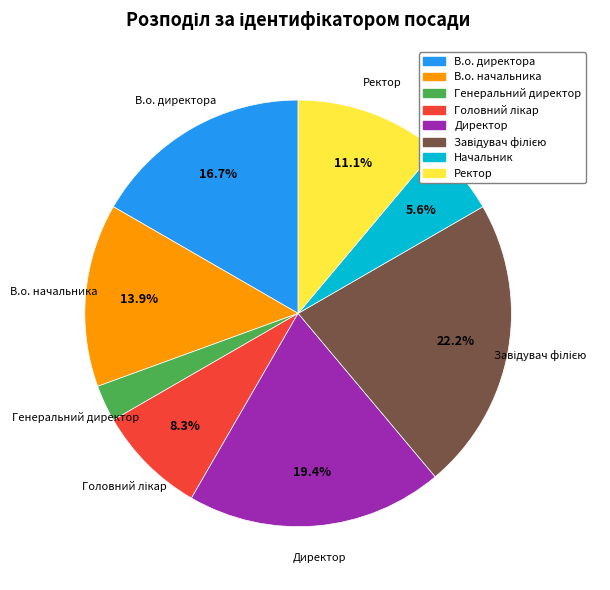

Which category has the smallest portion of the pie?

Генеральний директор